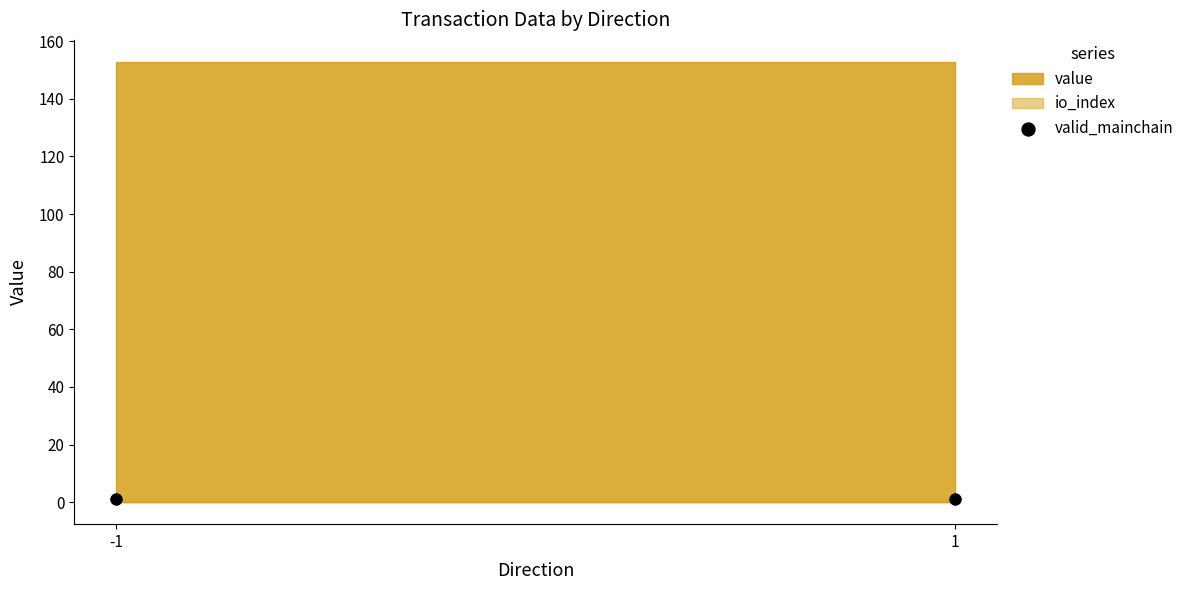

Which series contains the highest Y value?

value